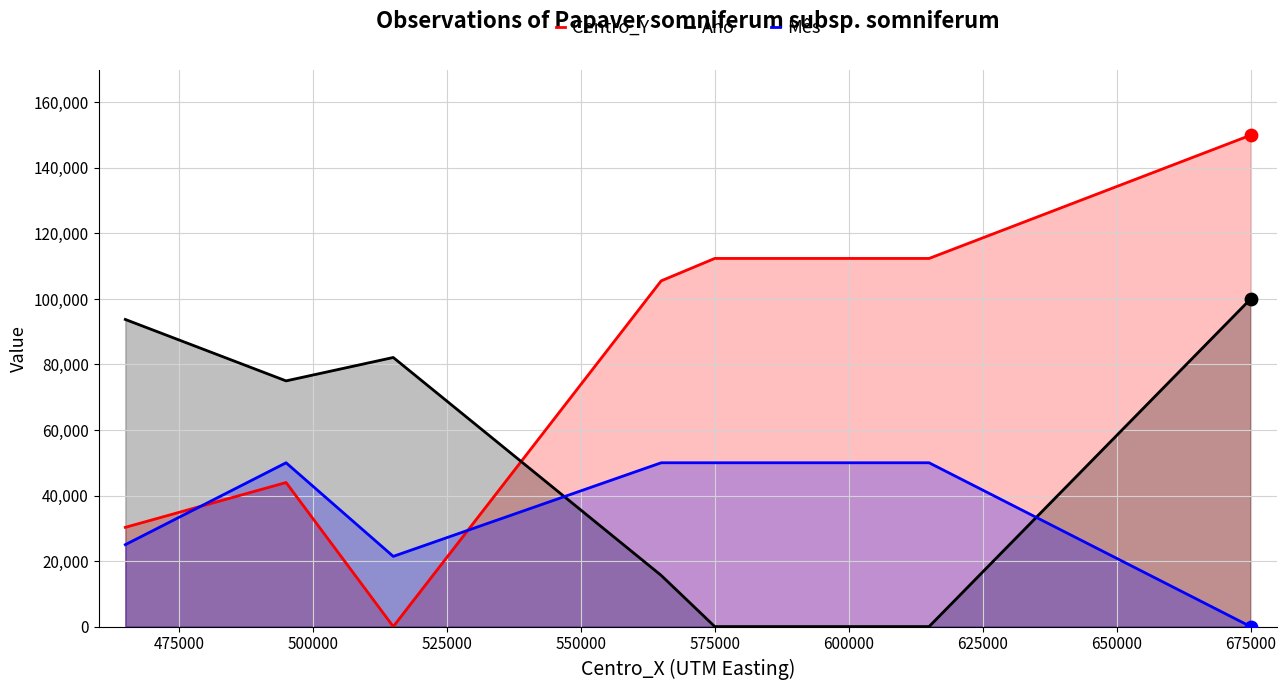

Which series contains the lowest Y value?

Centro_Y